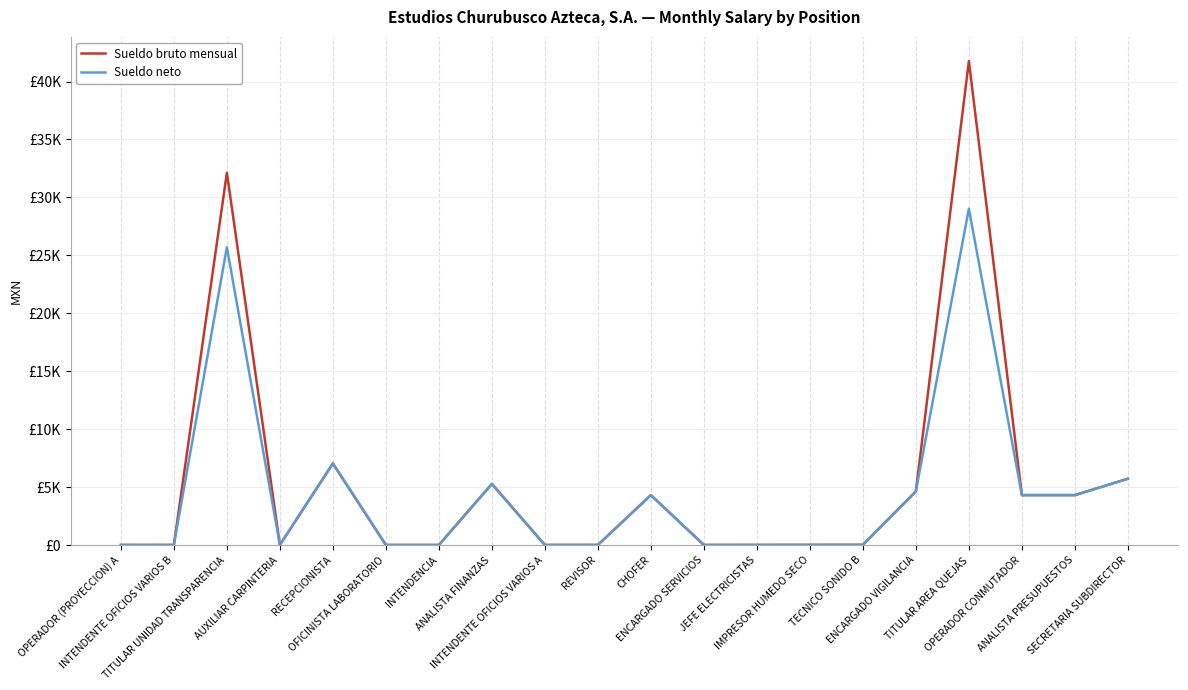

In Sueldo neto, how many points are lower than both neighbors (excluding endpoints)?

5